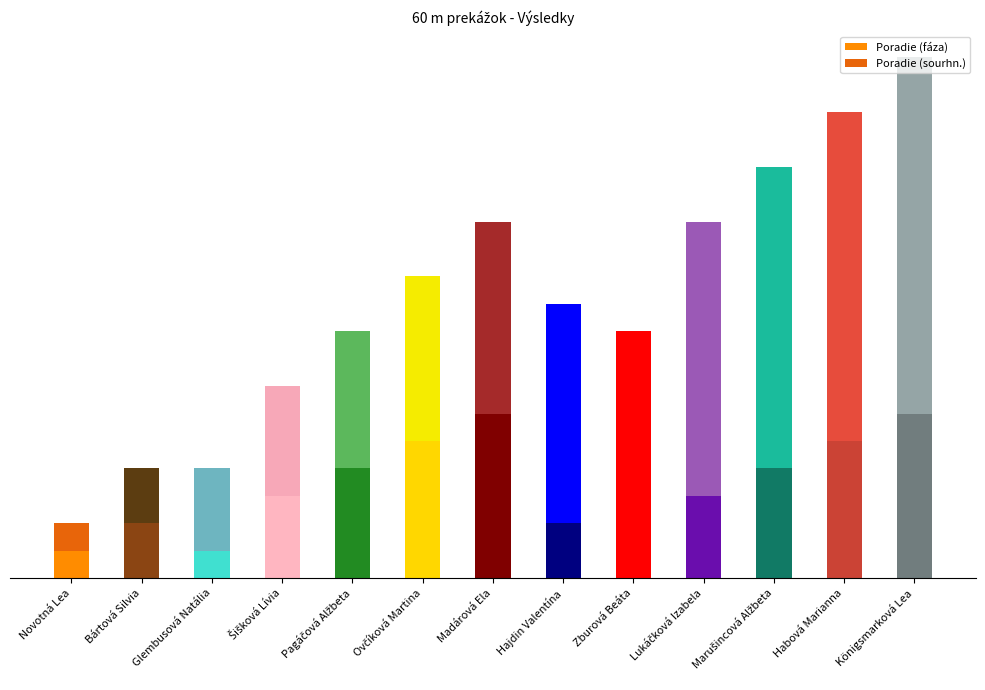

What is the difference between the highest and lowest values at Ovčíková Martina?

1